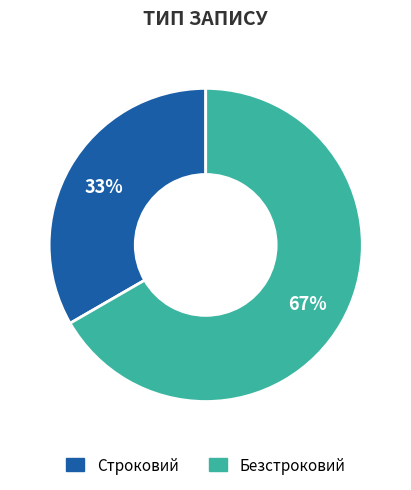

Count the number of slices in the pie.

2